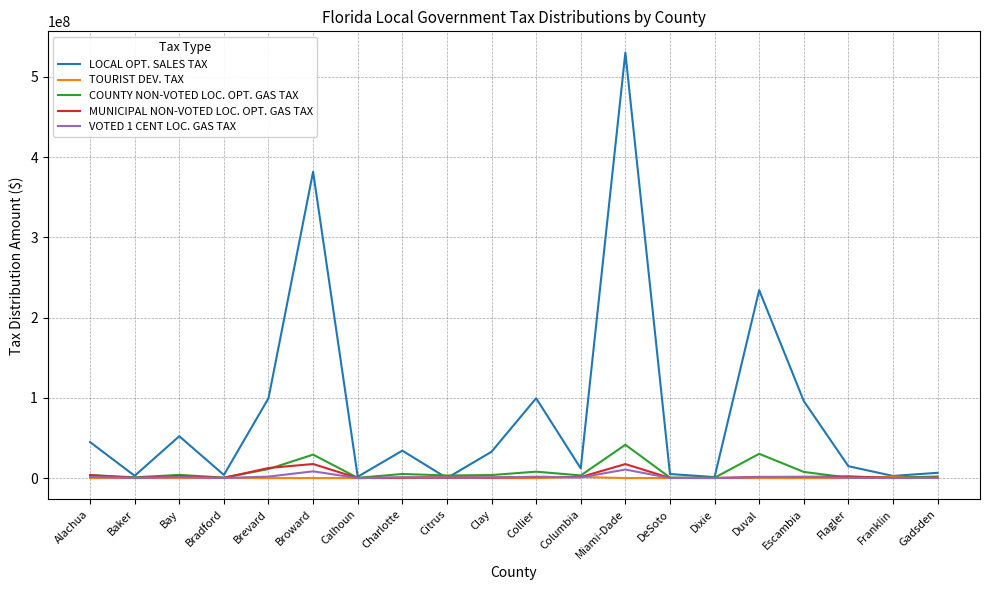

Is the value of LOCAL OPT. SALES TAX at Duval greater than the value of COUNTY NON-VOTED LOC. OPT. GAS TAX at Flagler?

Yes